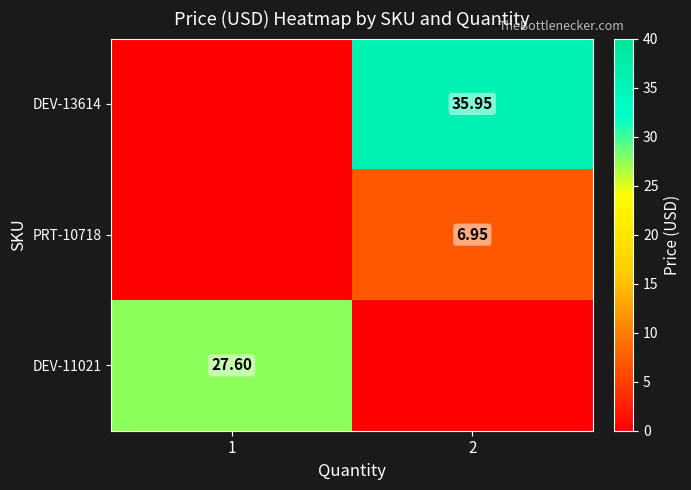

What is the difference between the maximum and minimum values in the DEV-13614 series?

36.0